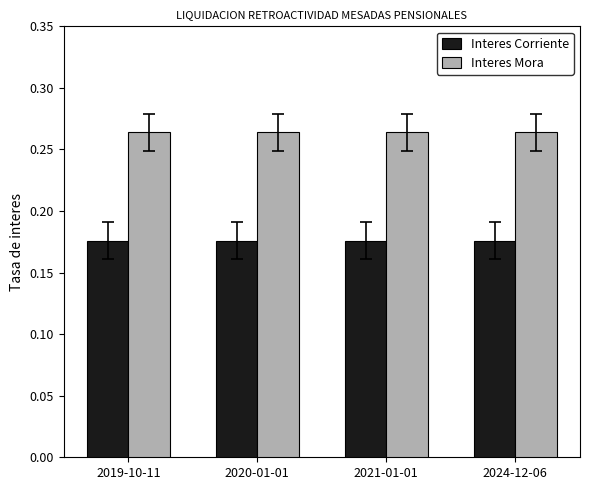

What is the sum of the Interes Corriente values at 2020-01-01 and 2021-01-01?

0.4